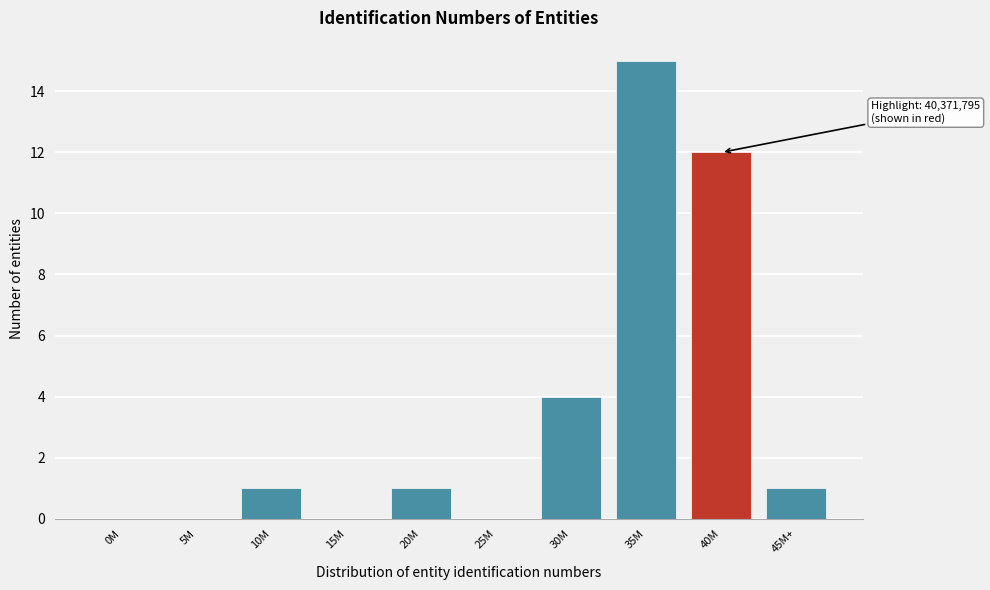

Reading right to left, what are all the values shown in this chart?

45M+=1	40M=12	35M=15	30M=4	25M=0	20M=1	15M=0	10M=1	5M=0	0M=0